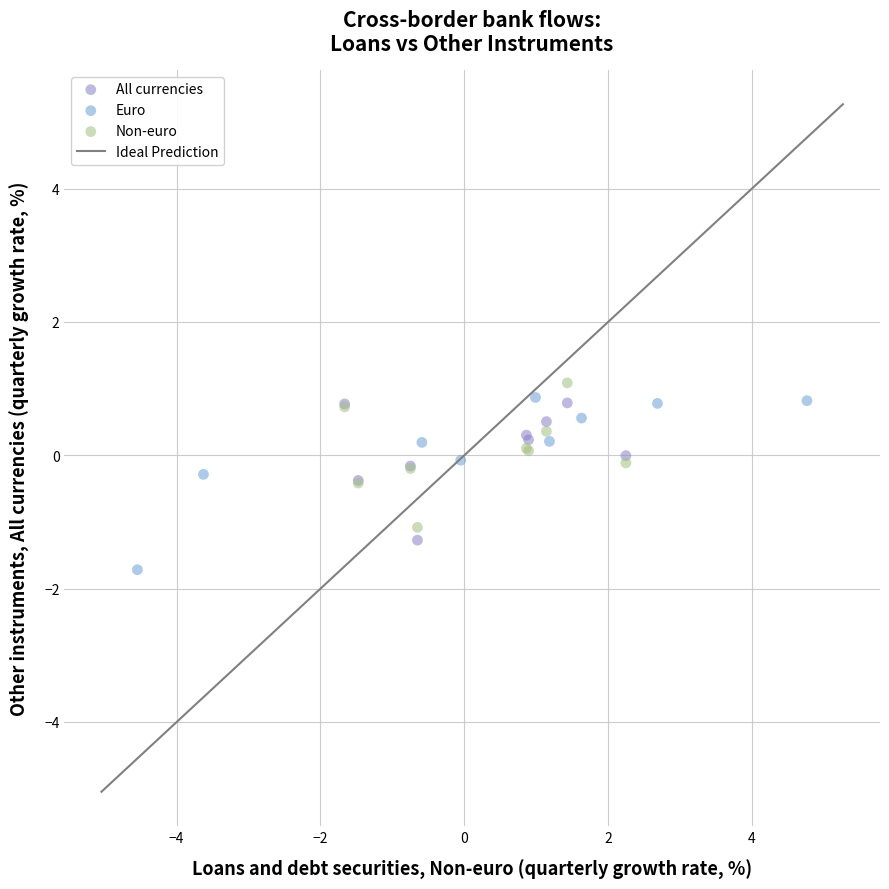

Which series has the largest Y range (max minus min)?

Euro